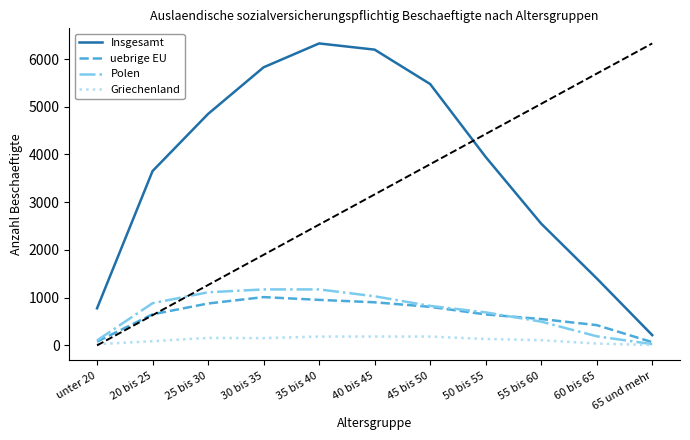

At which label does Polen first exceed 828?

20 bis 25